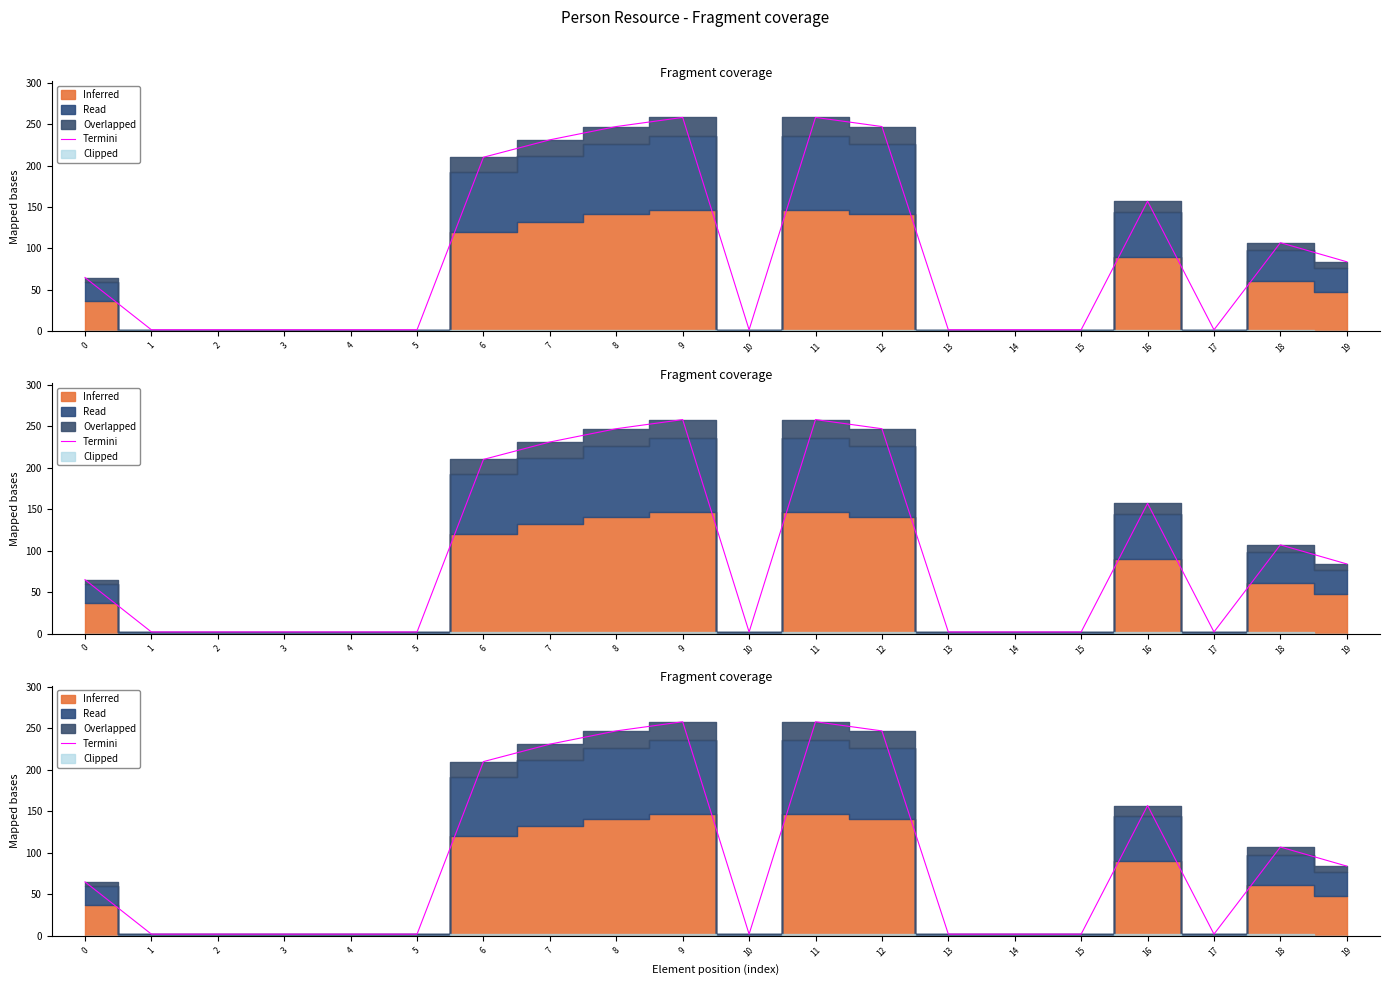

What is the average value?

94